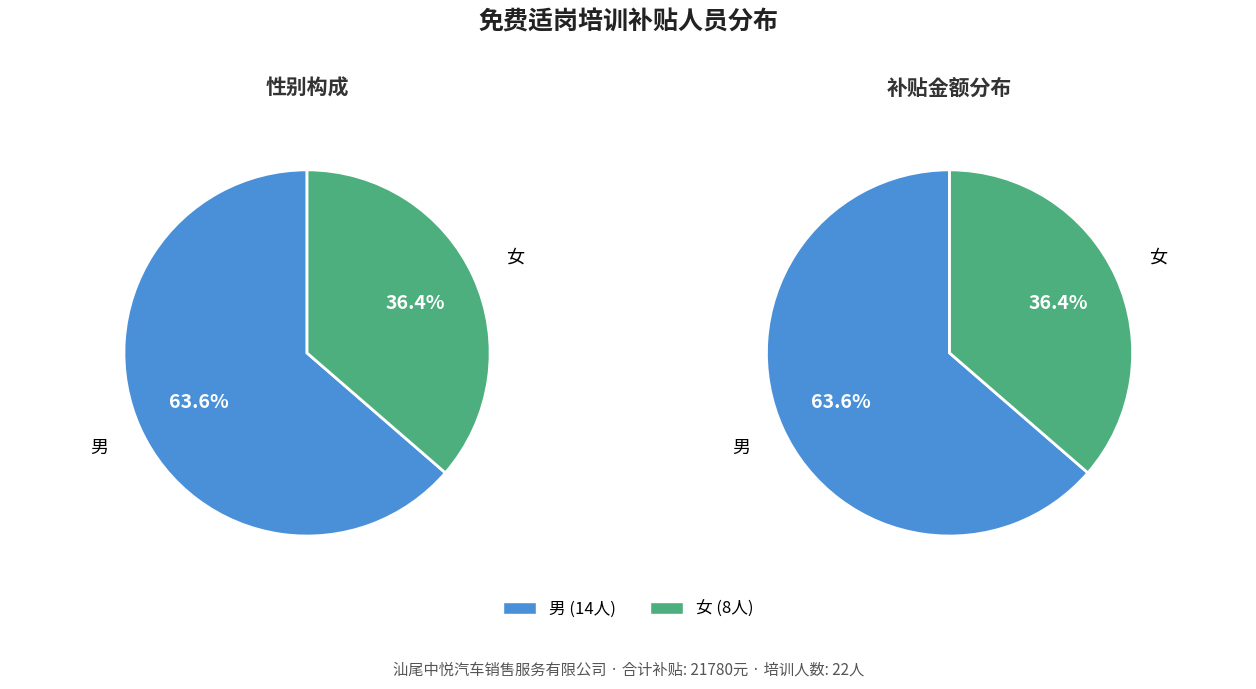

To the nearest percent, what portion does 女 represent?

36%